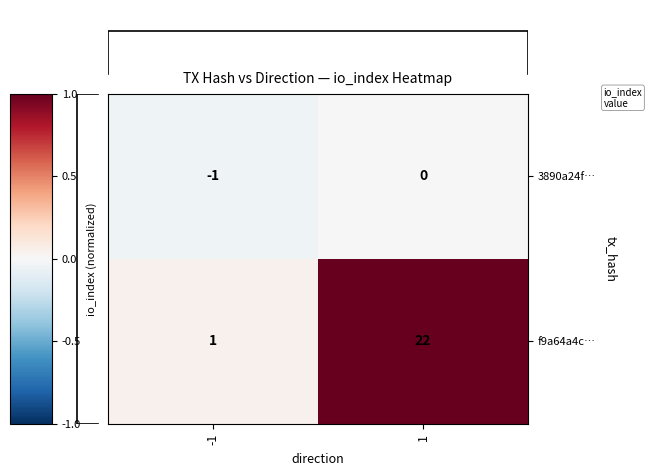

Which label corresponds to the smallest value in the chart?

-1